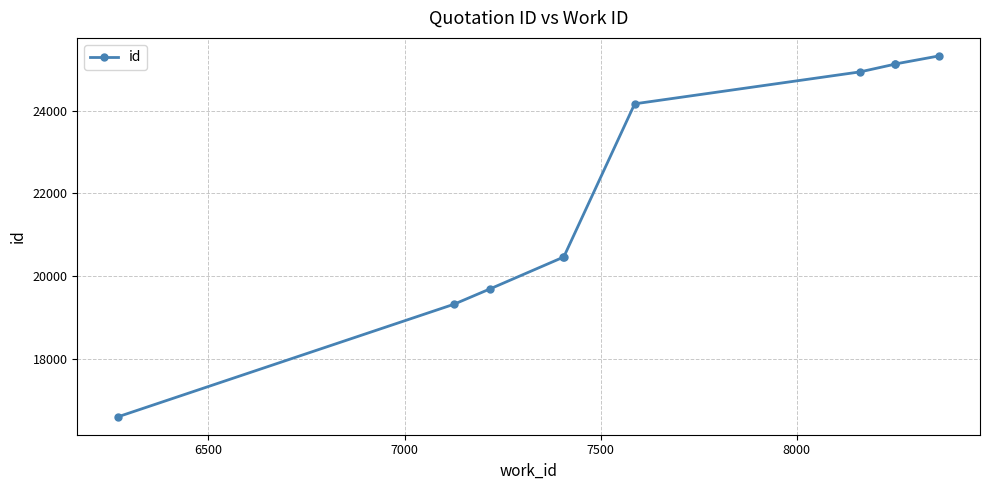

What is the value of the 4th point from the left?

20452